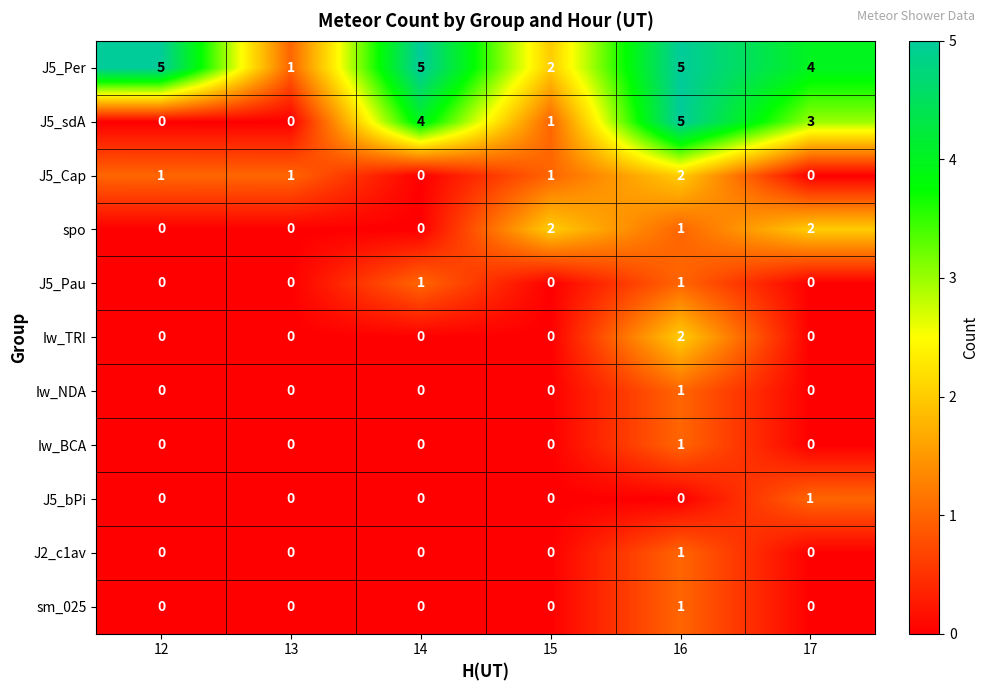

Which series changed the most between 14 and 17?

spo